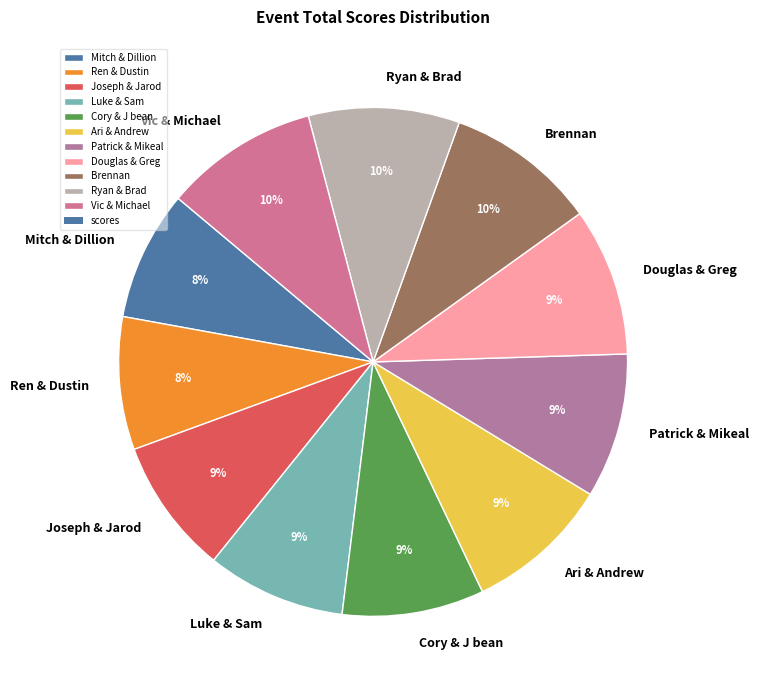

How many segments does this pie chart have?

11